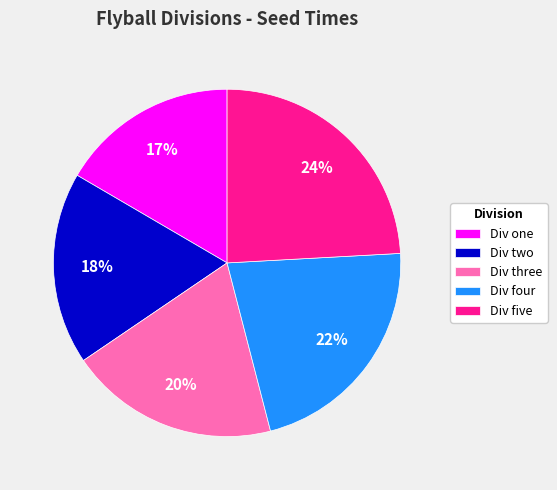

To the nearest percent, what is the difference between the Div four and Div two slice percentages?

4%